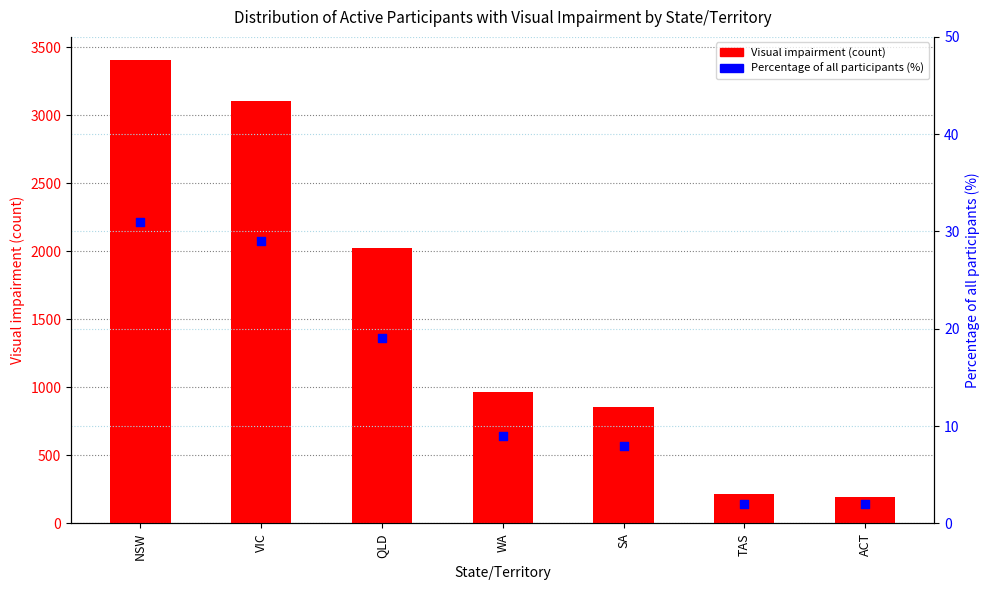

Which series has the largest Y range (max minus min)?

Visual impairment (count)